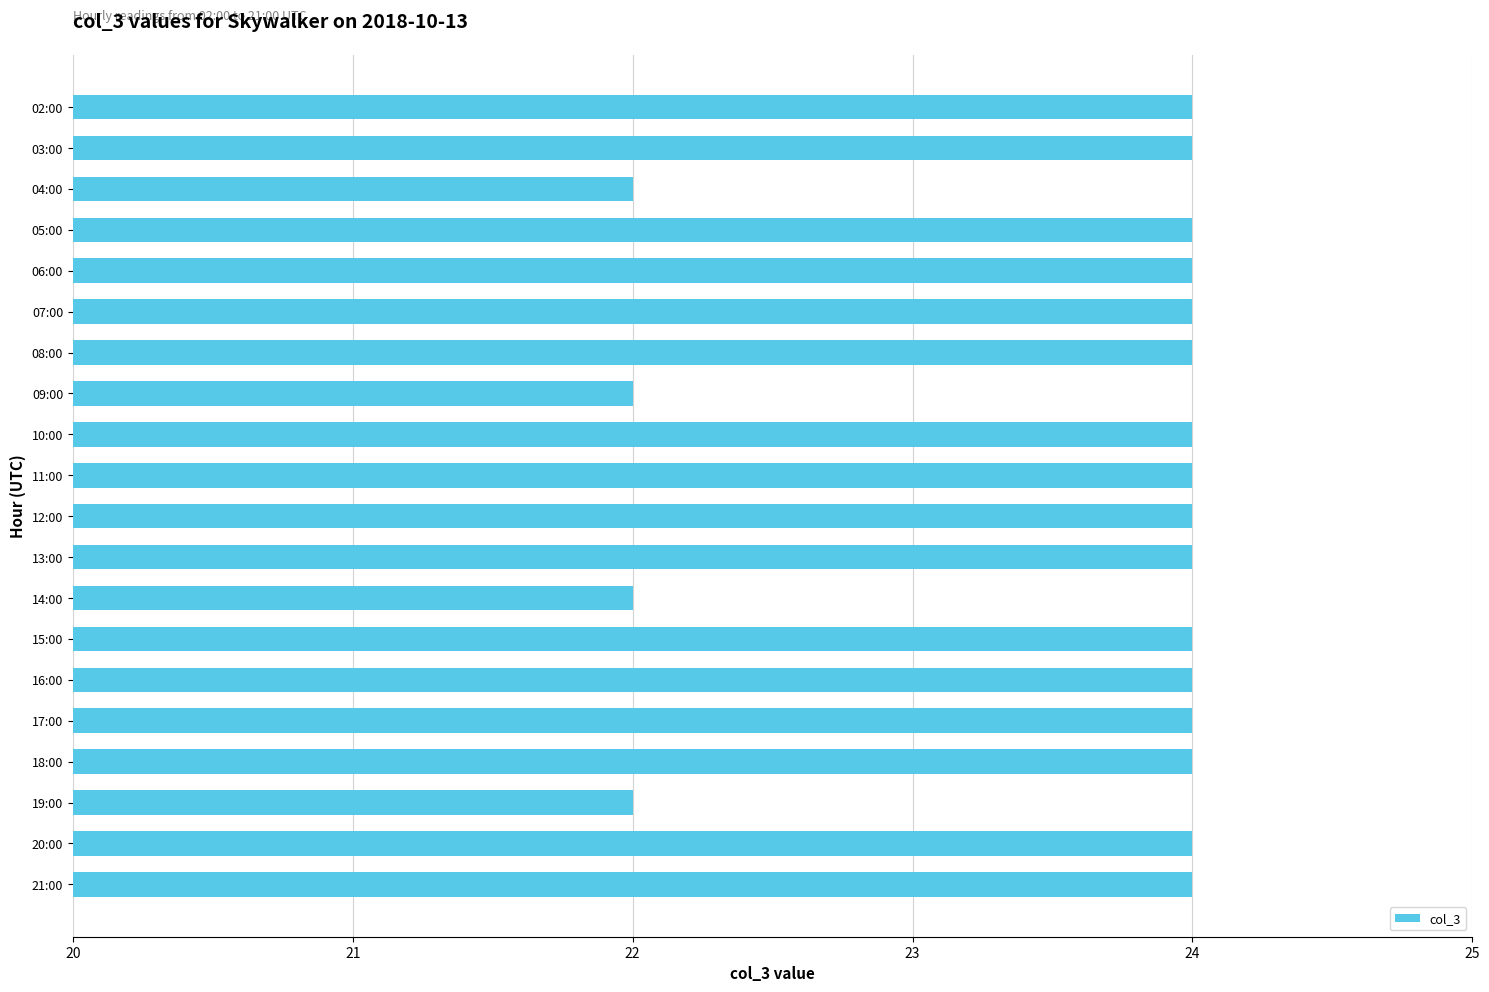

Is it true that the value at 09:00 is 22?

True